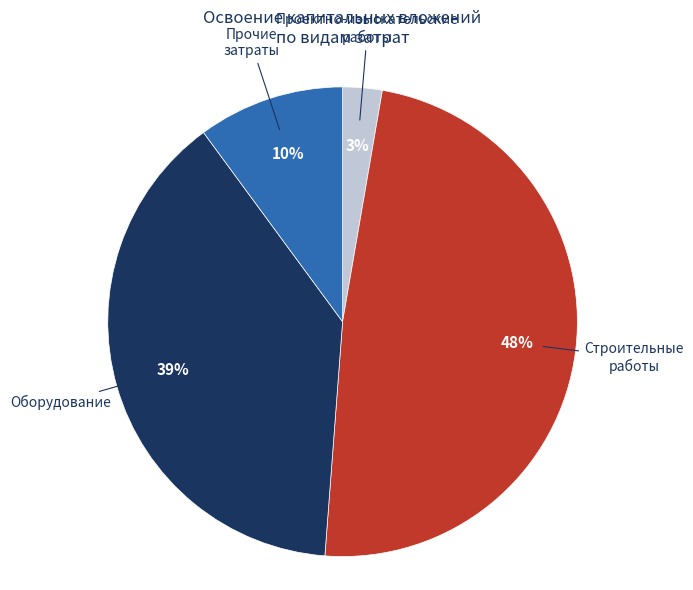

Is it true that Проектно-изыскательские работы is 13% of the pie?

False